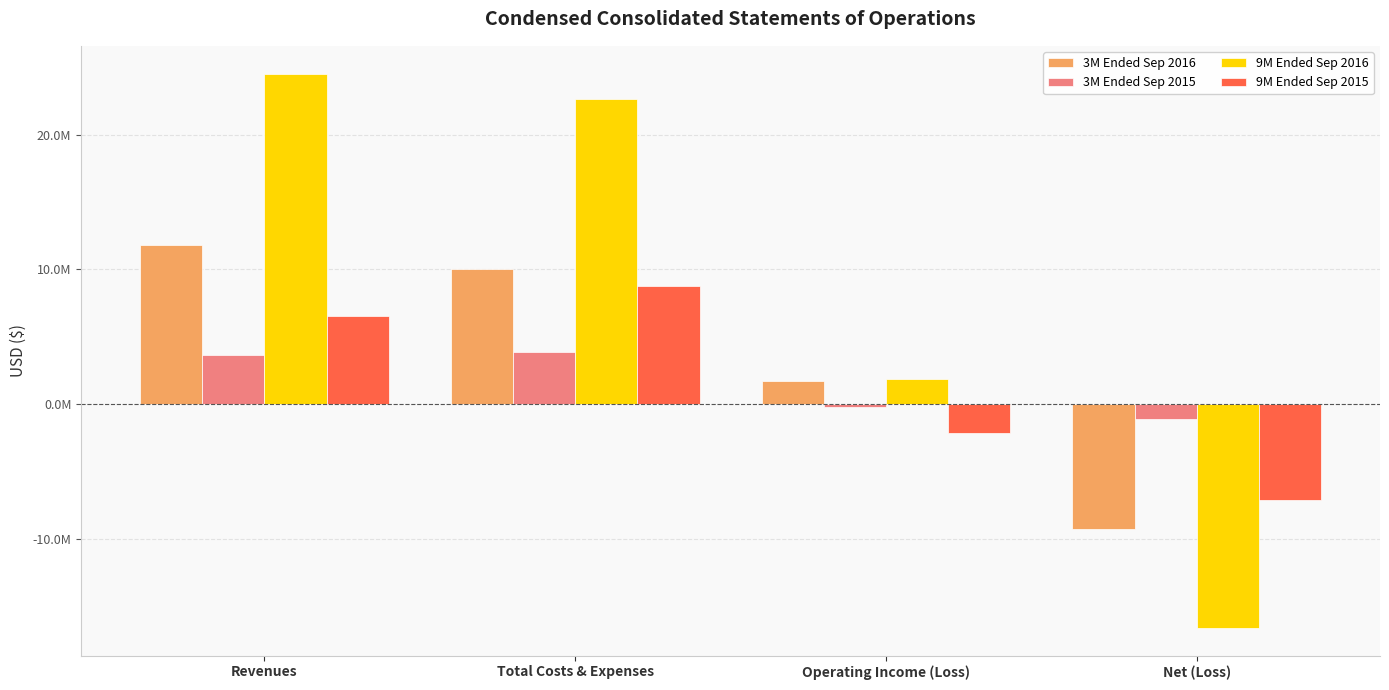

At which category does the chart reach its minimum across all series?

Net (Loss)